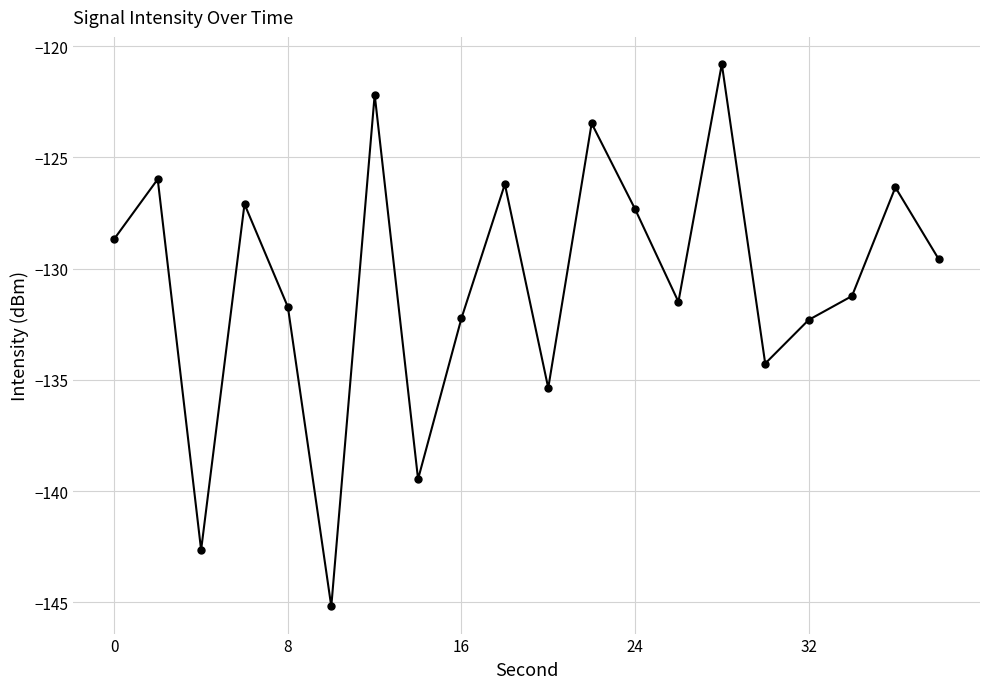

How many interior local valleys (lower than both neighbors) does the data have?

6